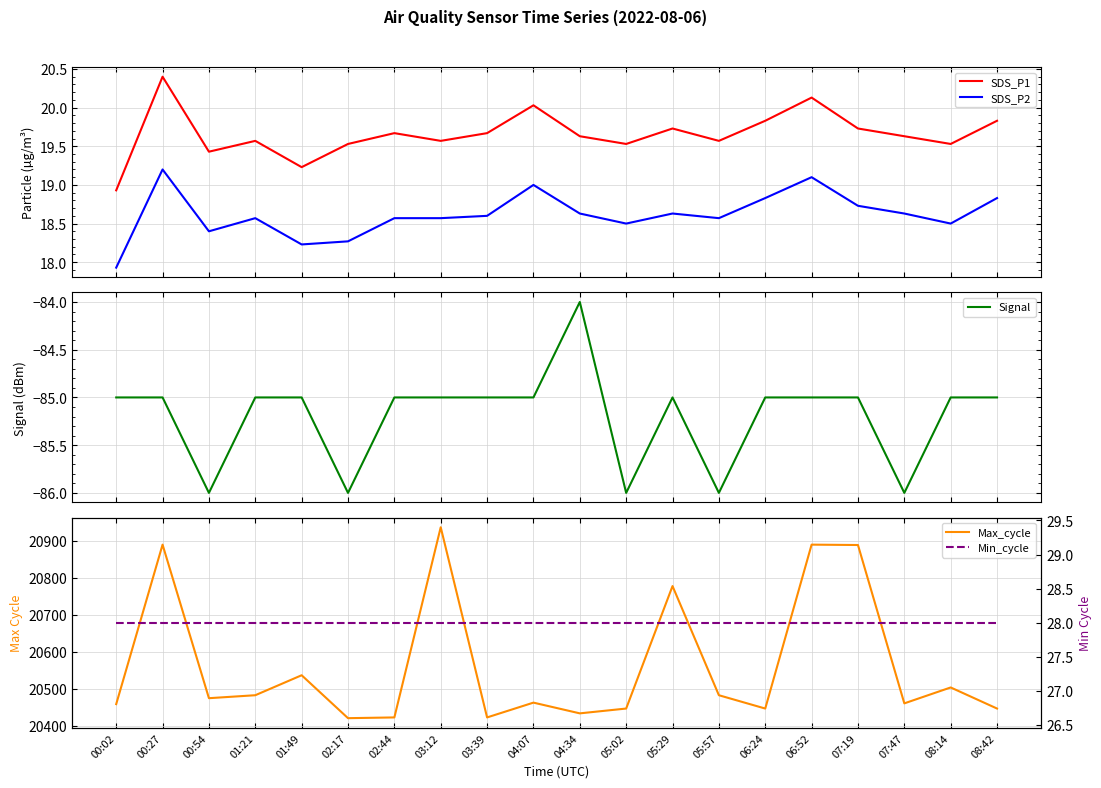

Is the value of Max_cycle at 04:34 greater than the value of Signal at 06:24?

Yes